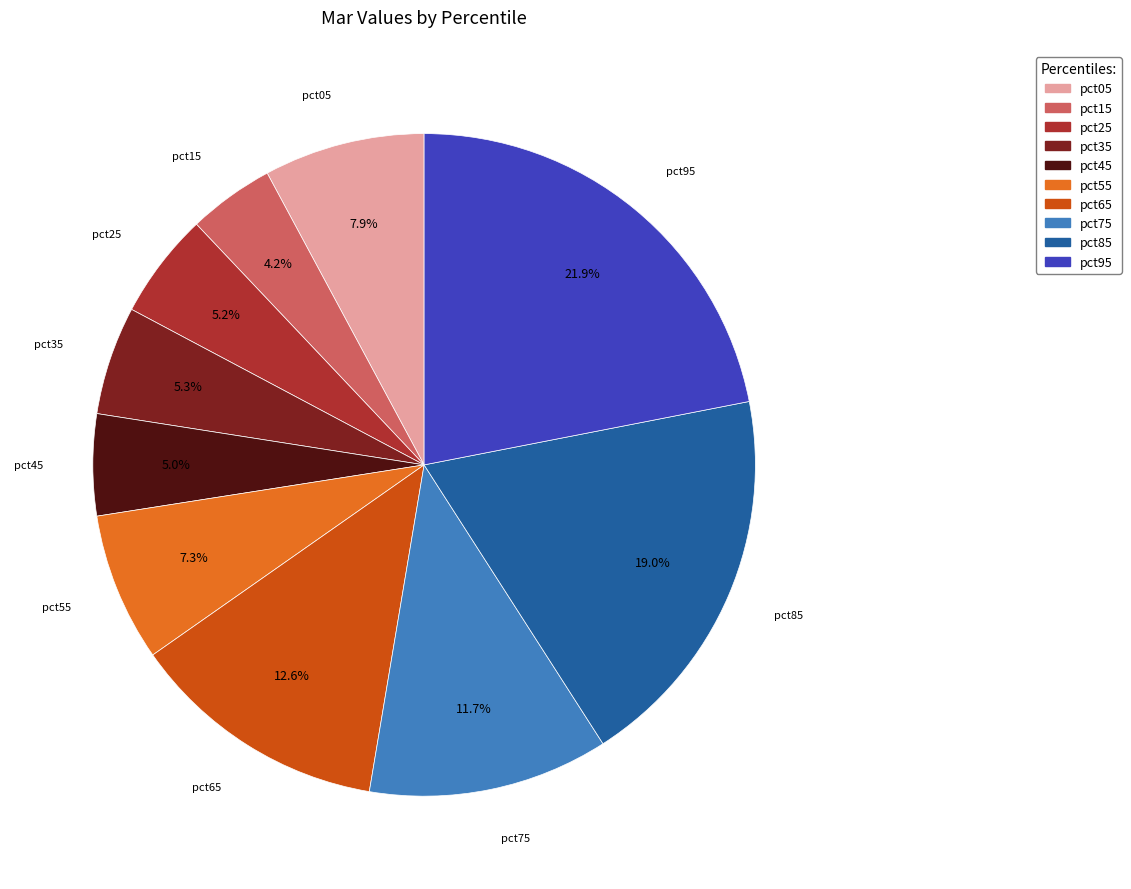

Does pct45 represent more than half of the total?

No